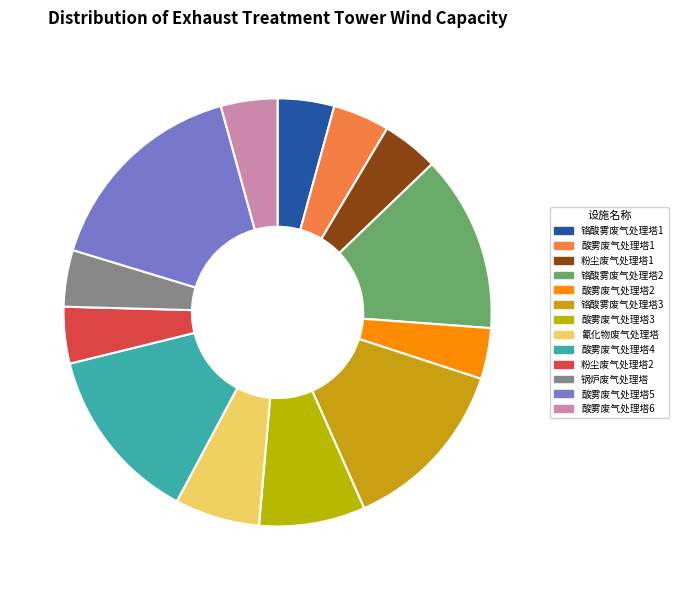

How many slices are in this pie chart?

13